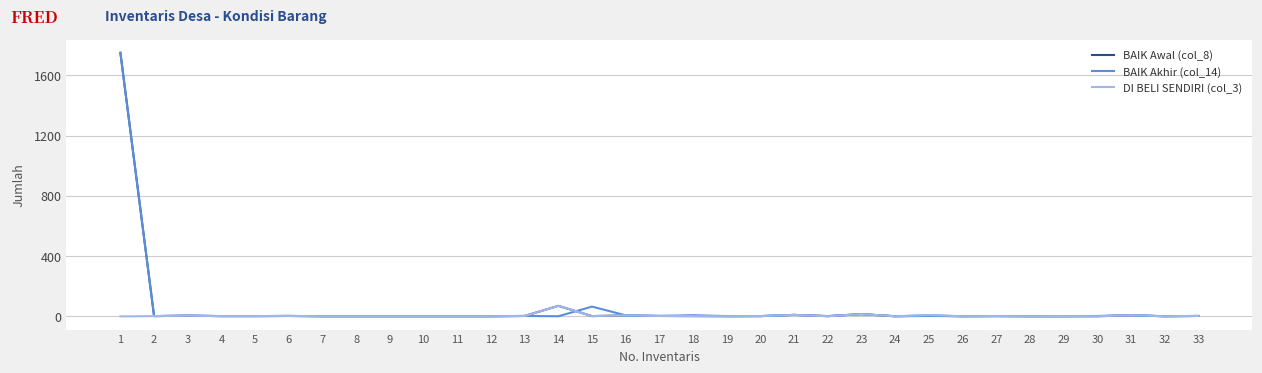

Is the value of DI BELI SENDIRI (col_3) at 33 greater than the value of BAIK Awal (col_8) at 14?

No